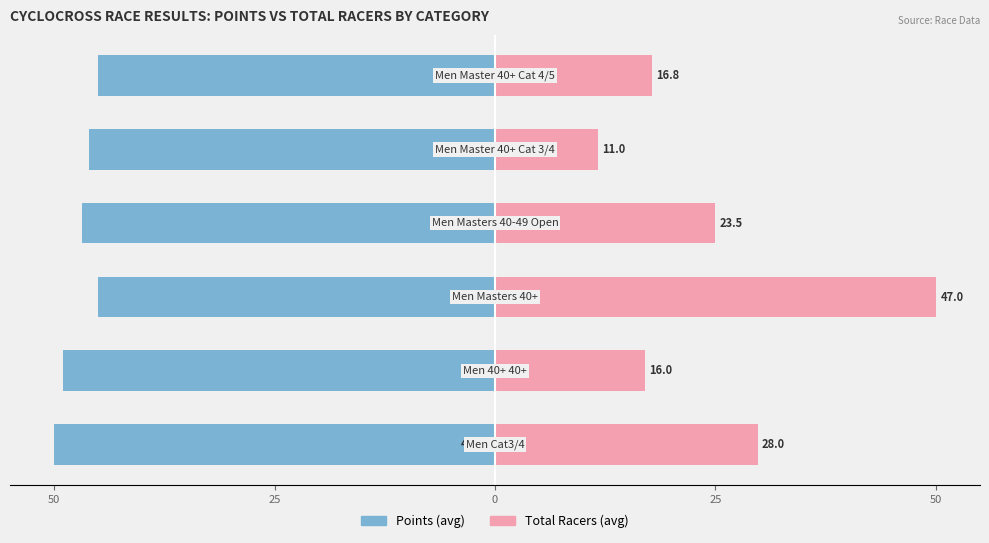

Rank the series at 5 from lowest to highest value.

Points, Total Racers